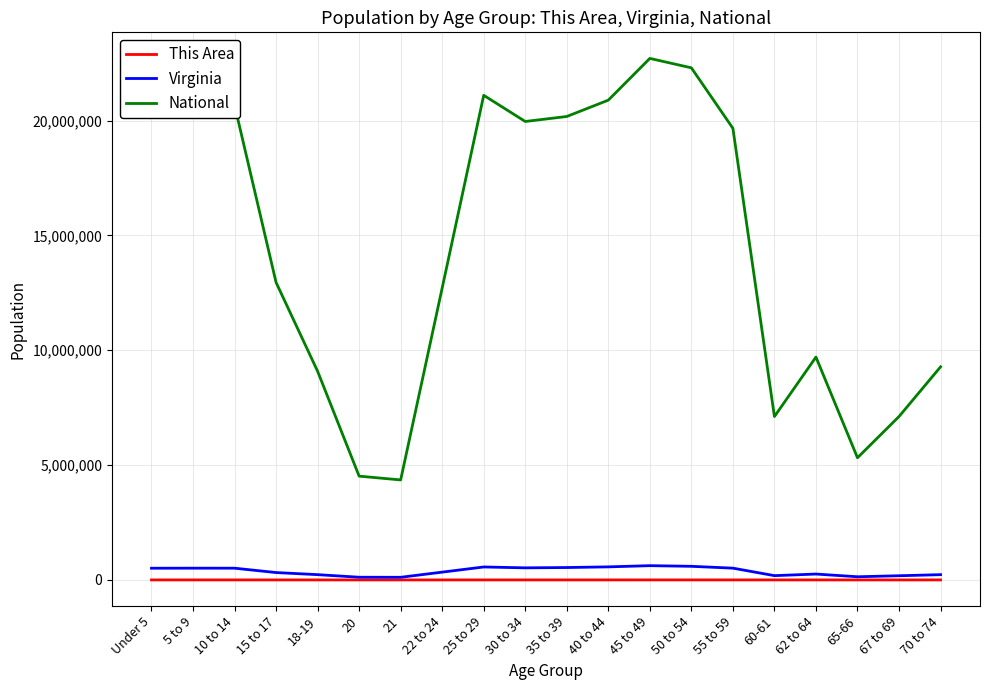

How many values in the National series are below 19664805?

10